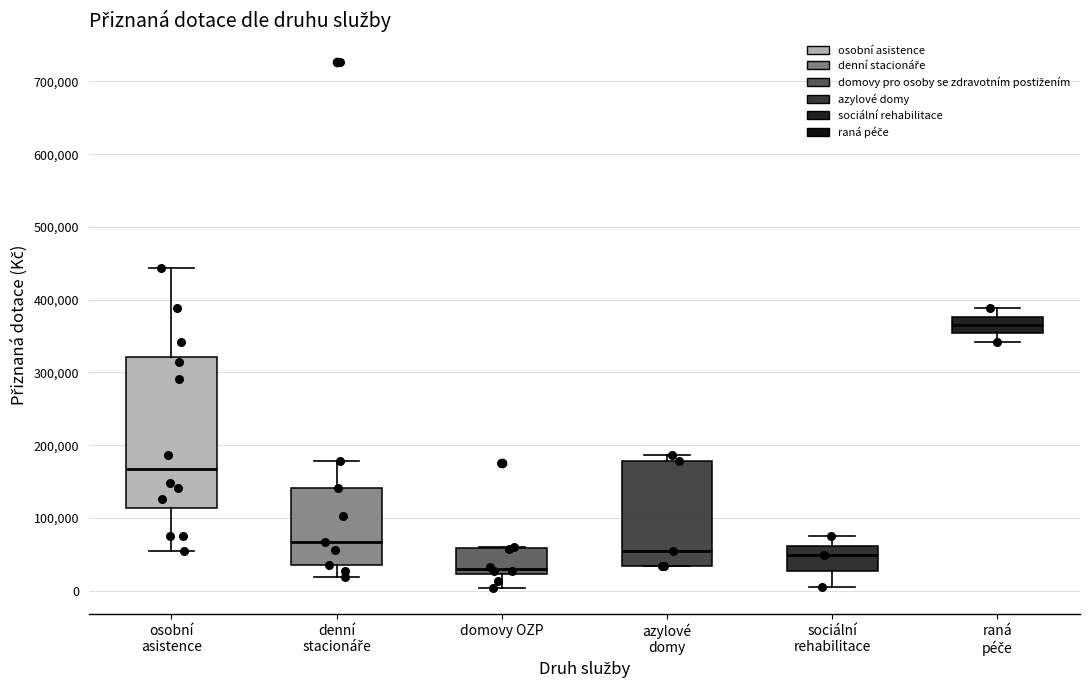

Where does the lower whisker of the box for osobní asistence end on the y-axis? The values are not printed on the chart, so give them approximately, as read against the axis.

50000